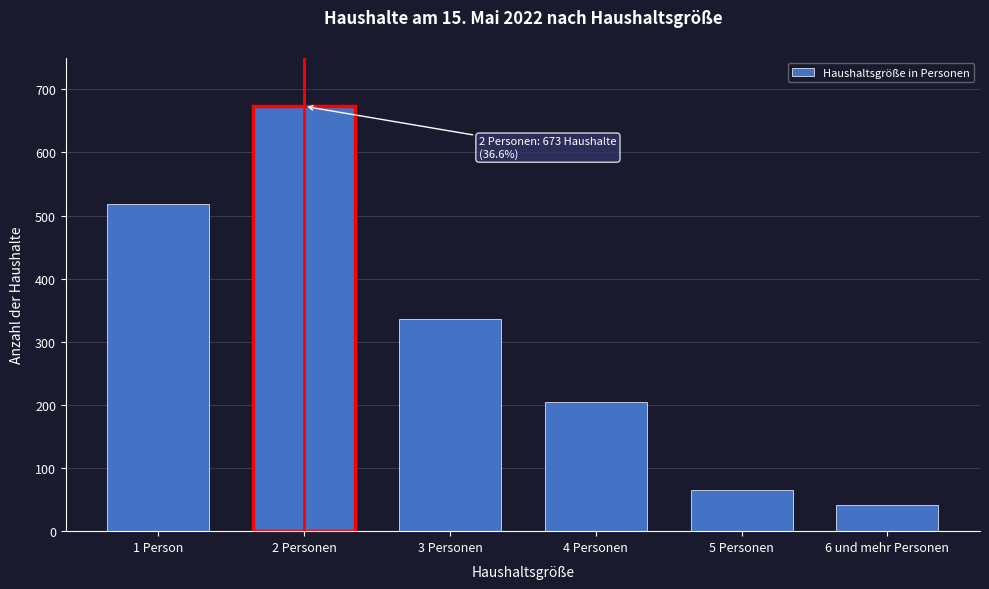

Reading right to left, extract all data points from this chart.

42	66	204	336	673	518